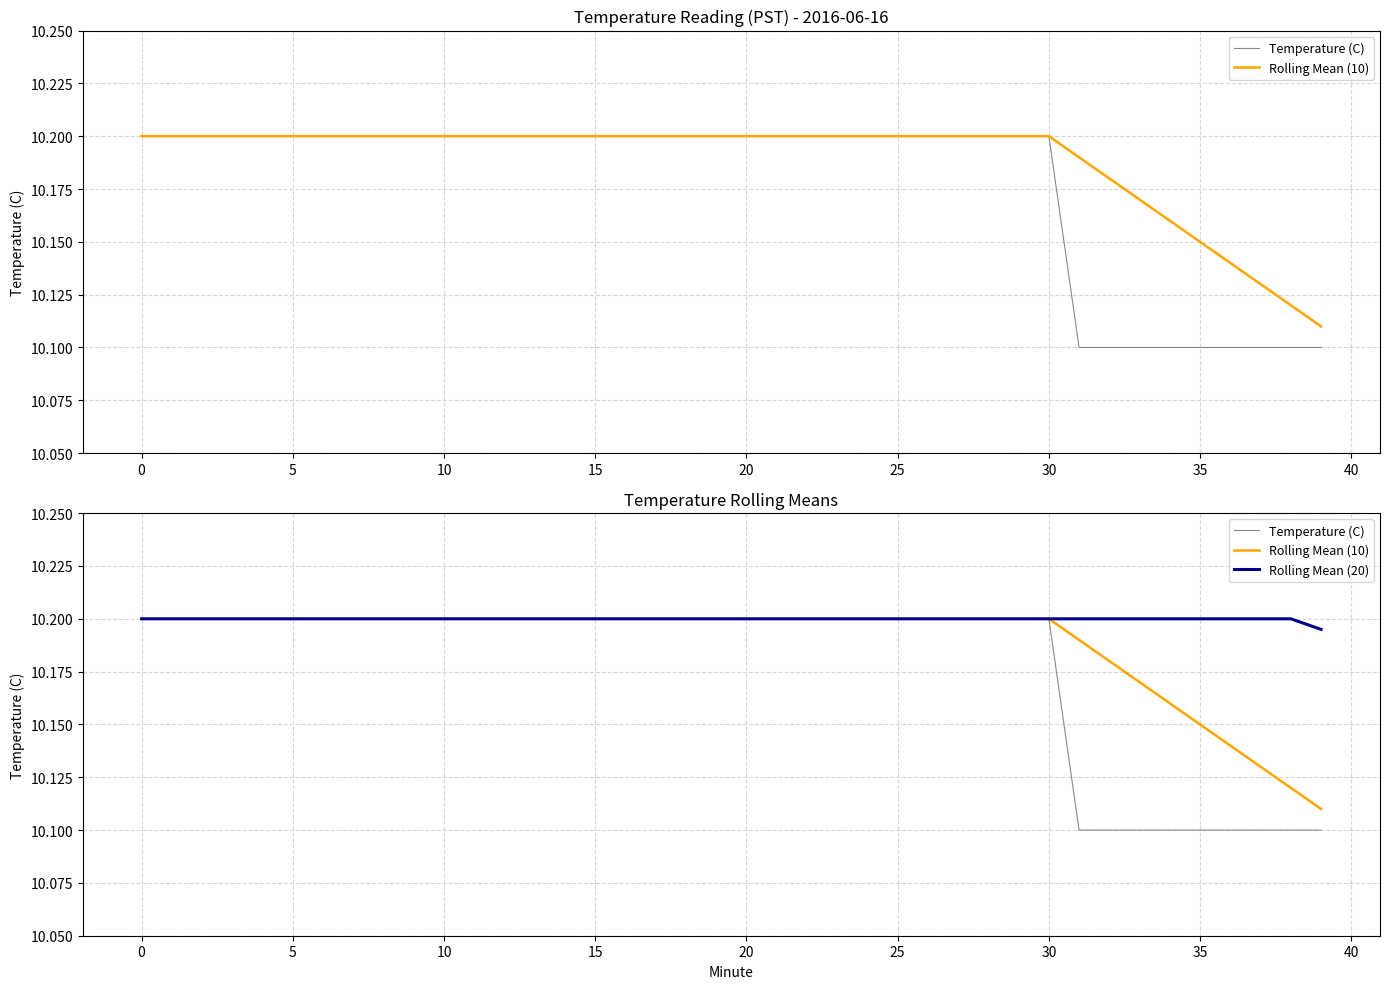

Rank the series by their average value, from highest to lowest.

Rolling Mean (20), Rolling Mean (10), Temperature (C)